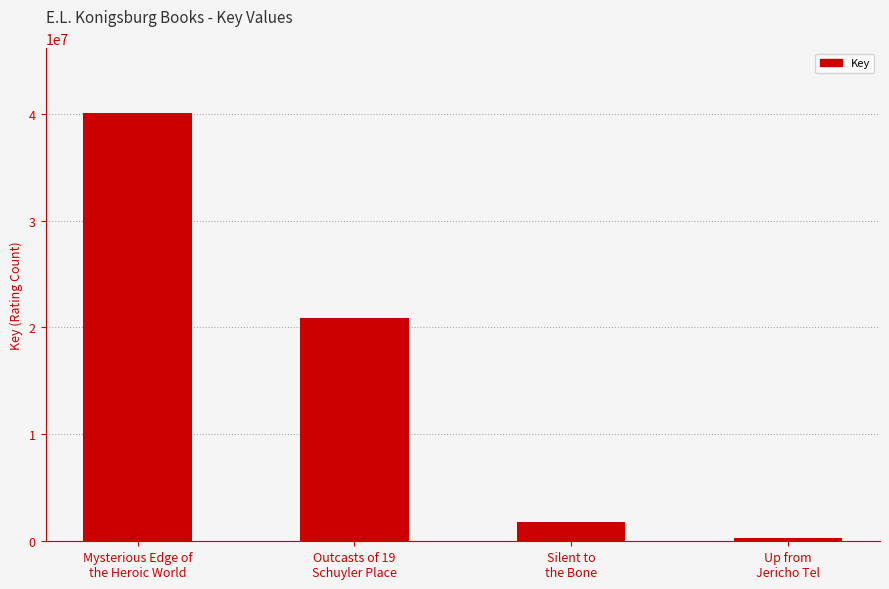

Which label corresponds to the smallest value in the chart?

Up from
Jericho Tel